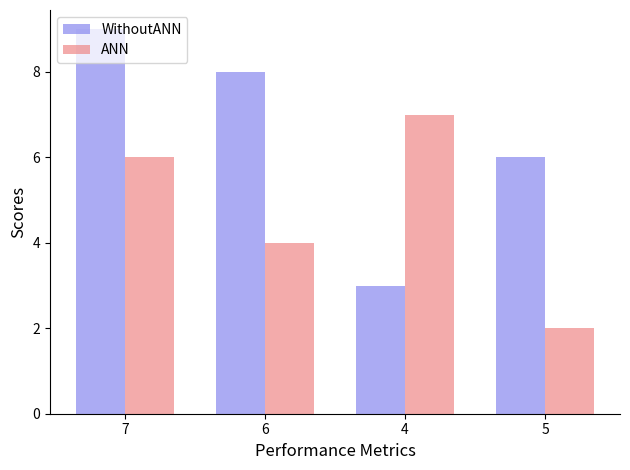

What is the difference between the maximum and minimum values in the WithoutANN series?

6